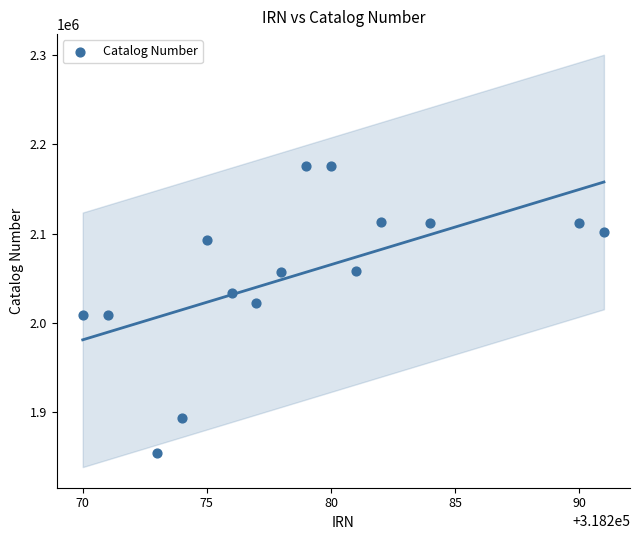

What is the range of Y values (max minus min)?

320811